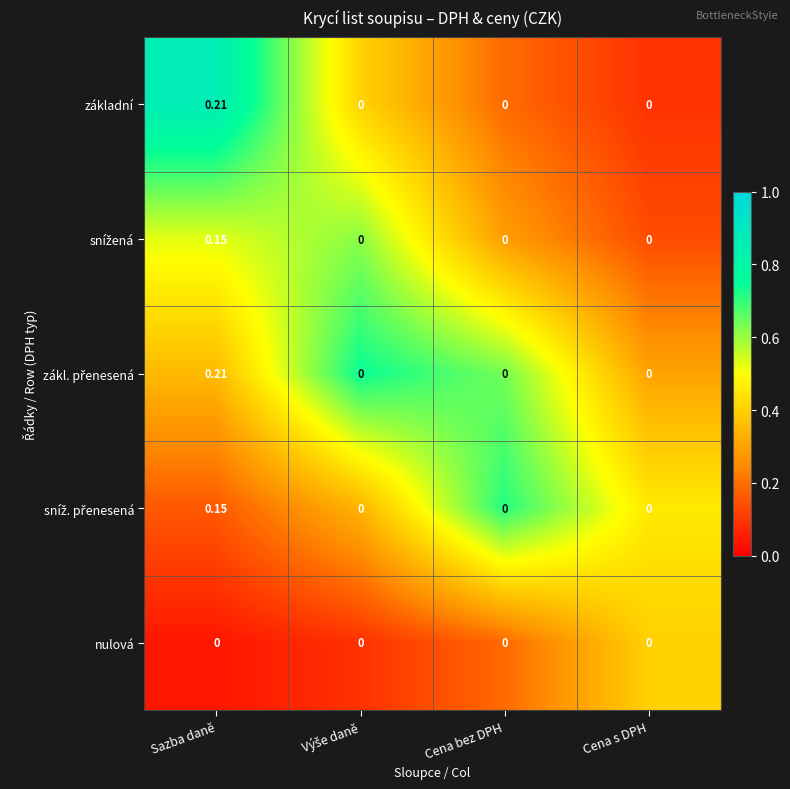

At which category is the sum across all series the highest?

Sazba daně